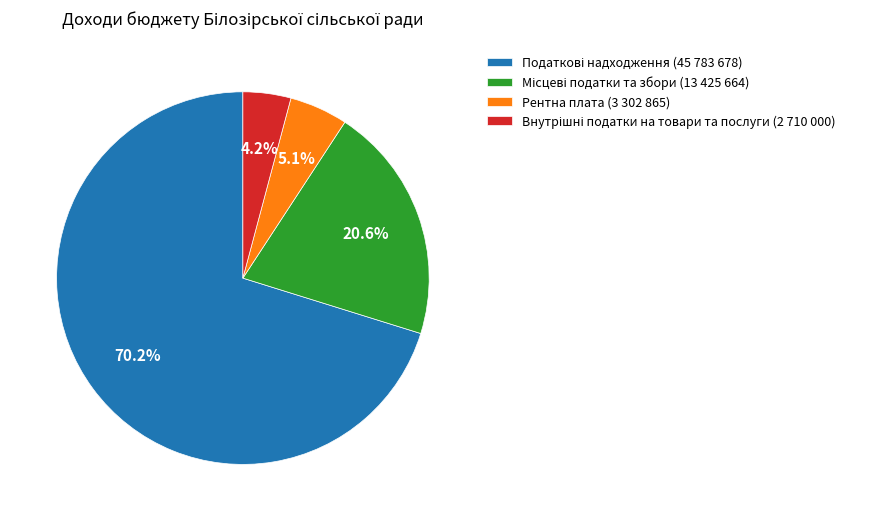

How many segments does this pie chart have?

4